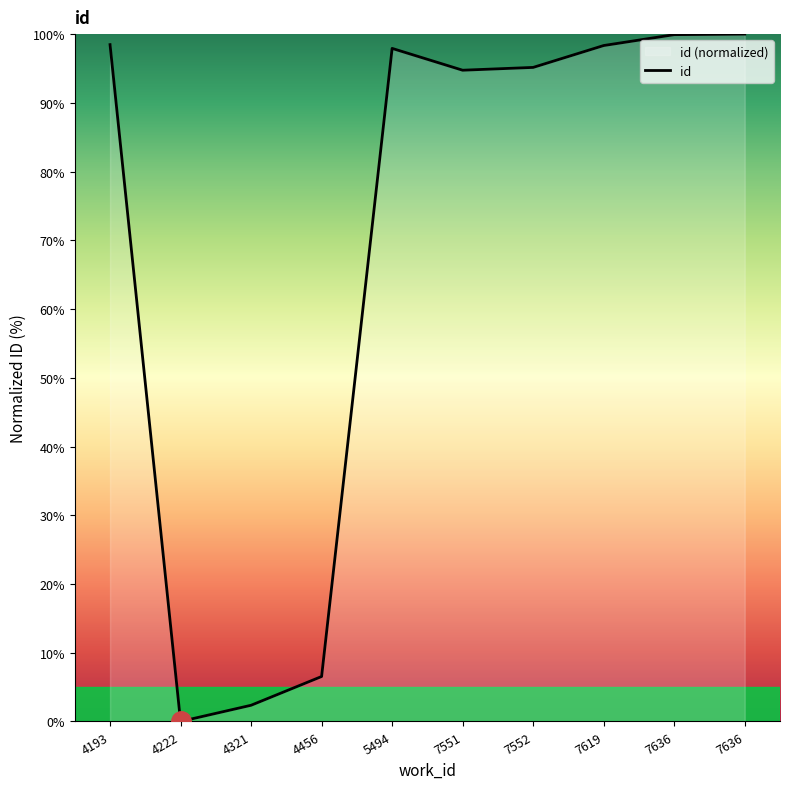

The value at 4456 is 9.3. True or false?

False